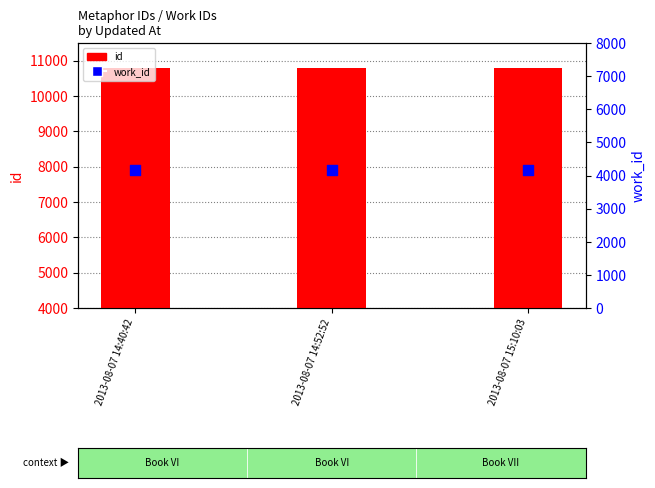

Which series has the largest total across all categories?

id